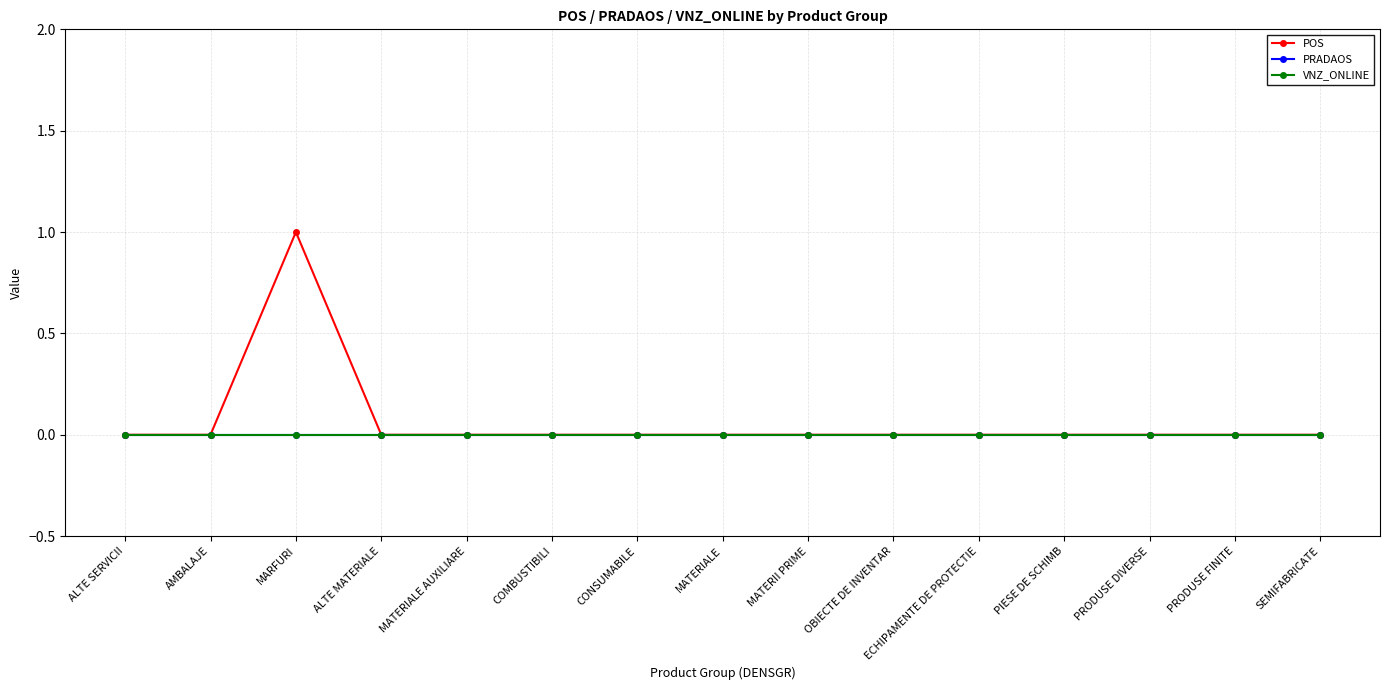

Does the chart have visible grid lines?

Yes